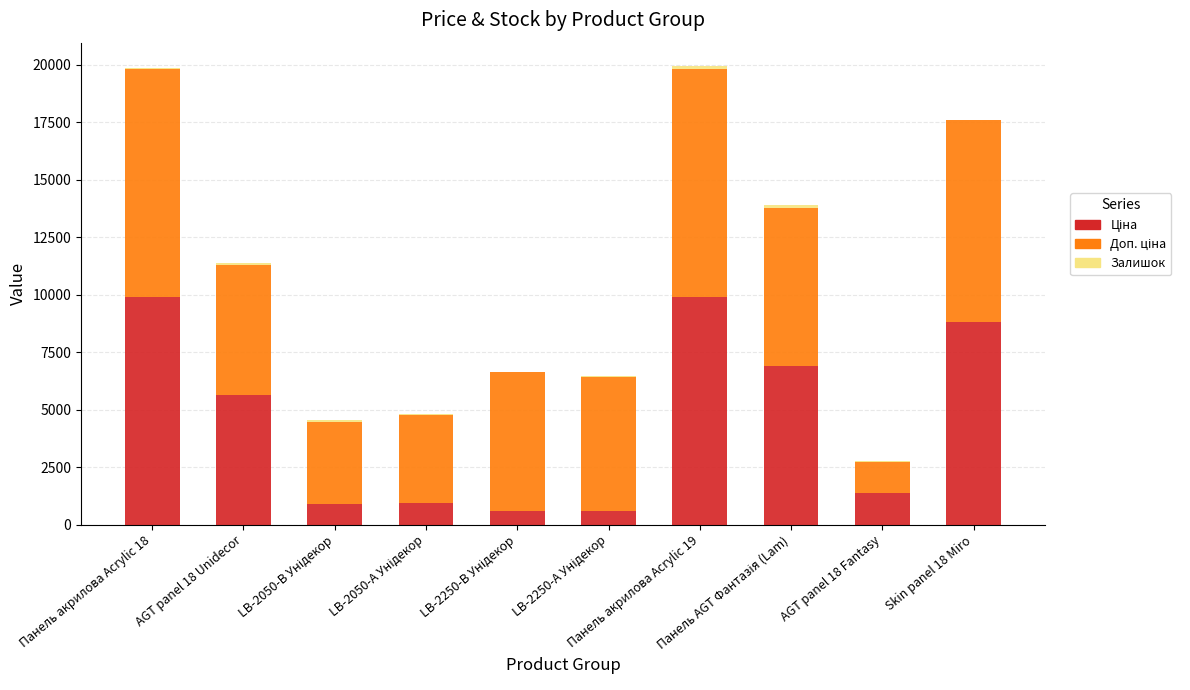

Are the bars horizontal?

No